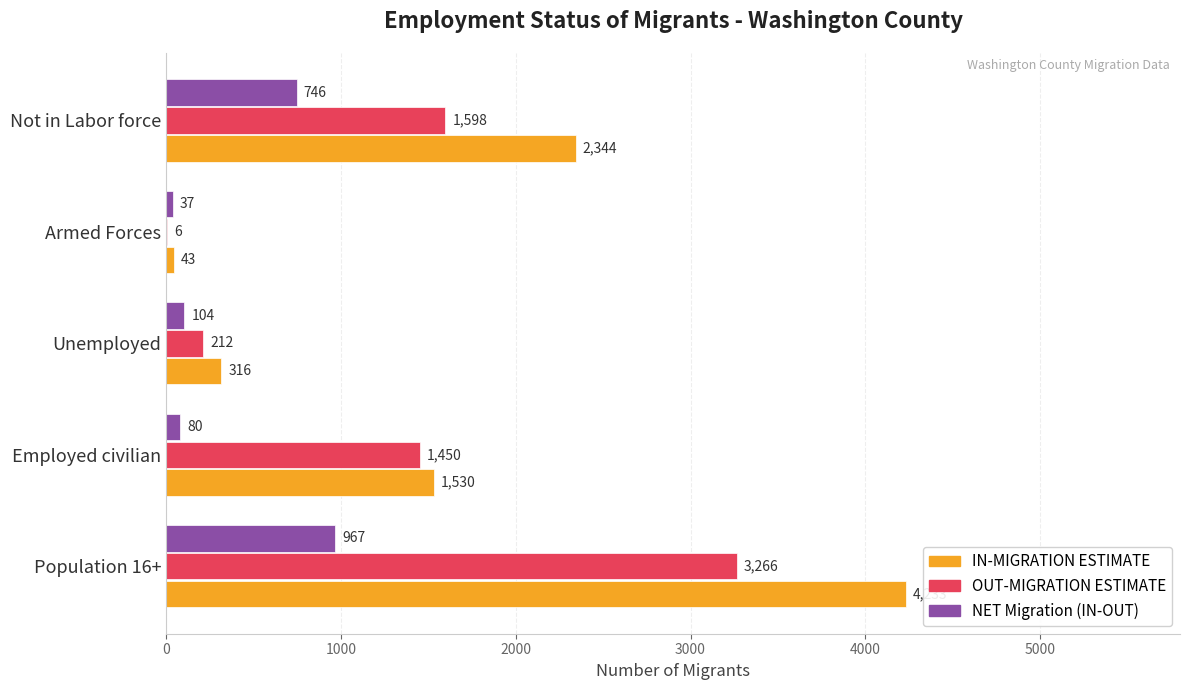

What is the sum of all IN-MIGRATION ESTIMATE values?

8466